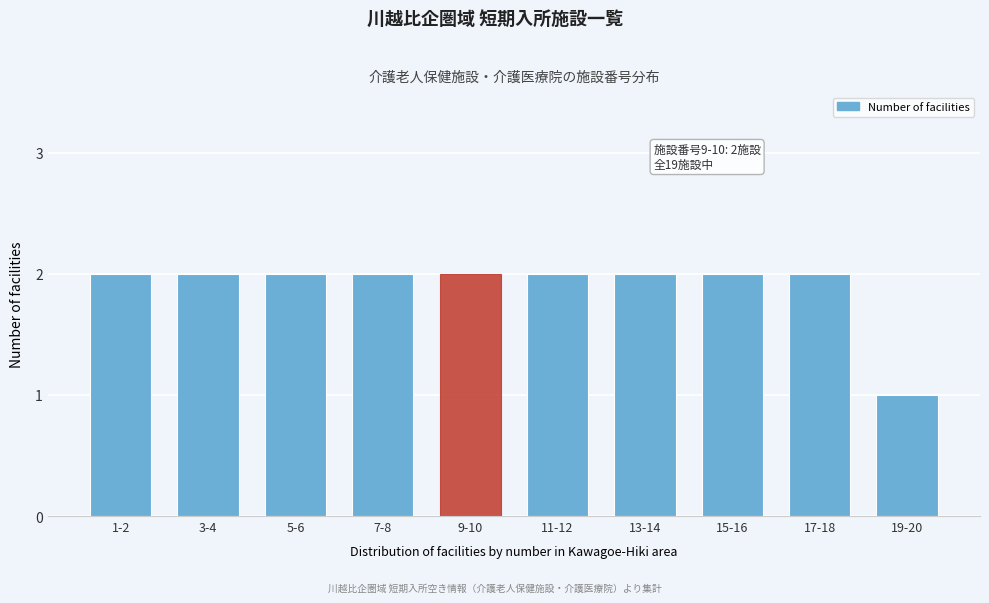

Reading left to right, extract all data points from this chart.

2	2	2	2	2	2	2	2	2	1